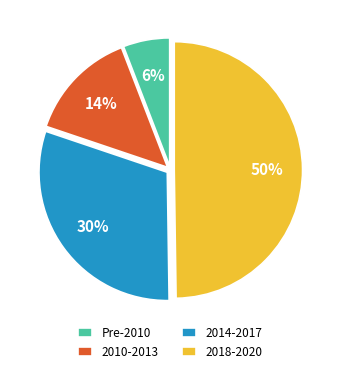

What is the smallest slice in the pie chart?

Pre-2010